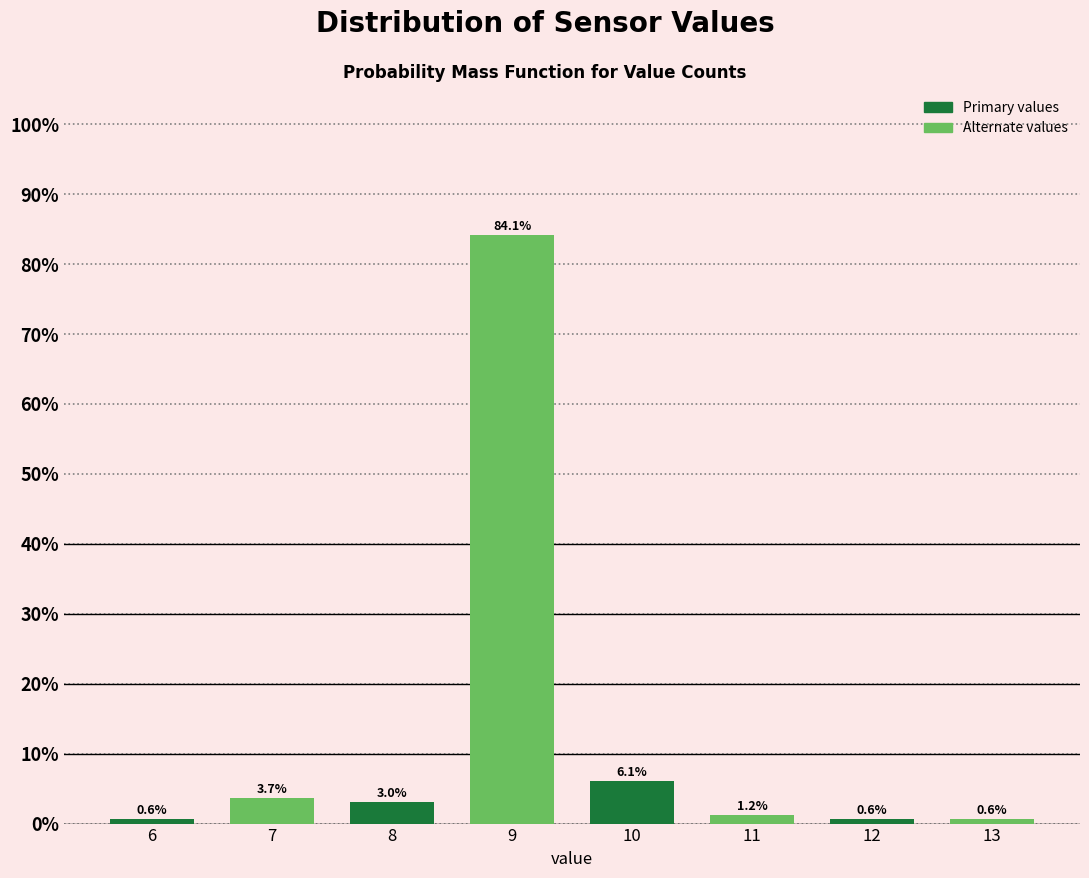

Reading right to left, list all the values displayed in this chart.

13=0.6	12=0.6	11=1.2	10=6.1	9=84.1	8=3.0	7=3.7	6=0.6